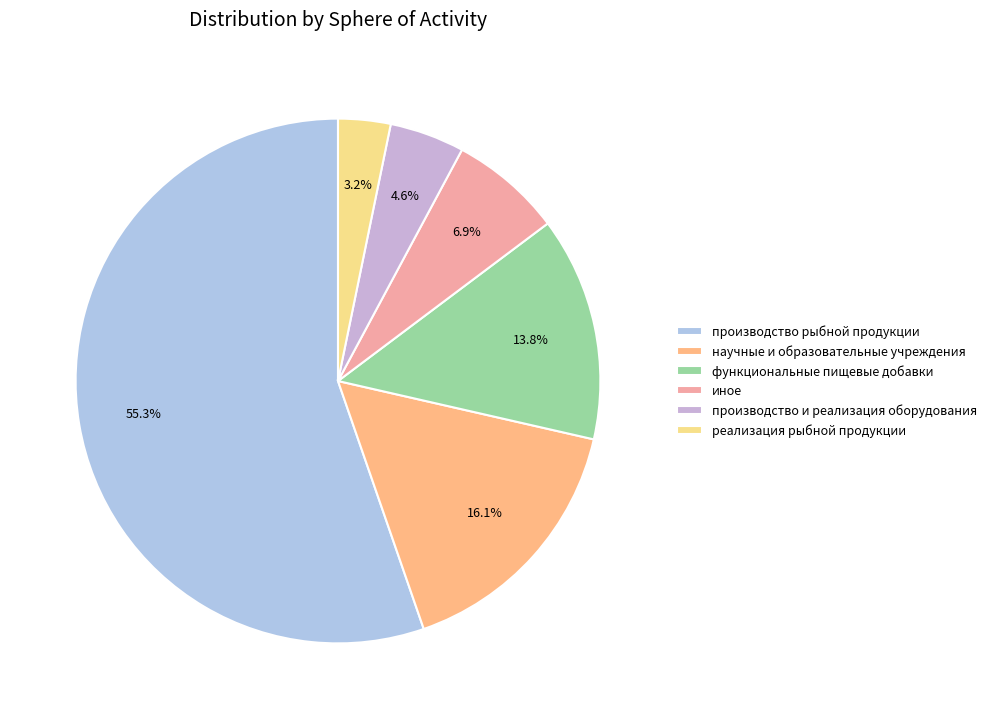

What percentage is the научные и образовательные учреждения slice, to the nearest percent?

16%